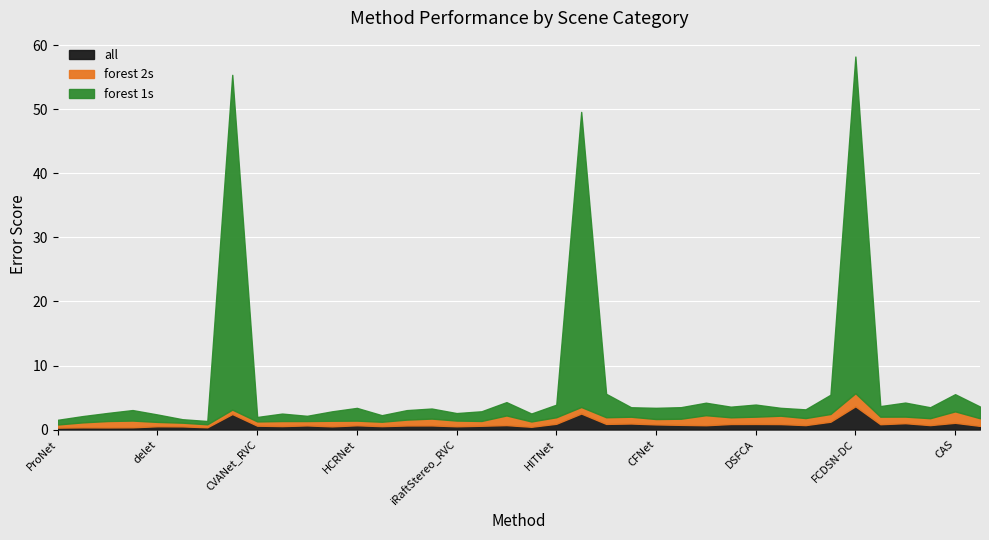

What is the highest value of the all series?

3.6